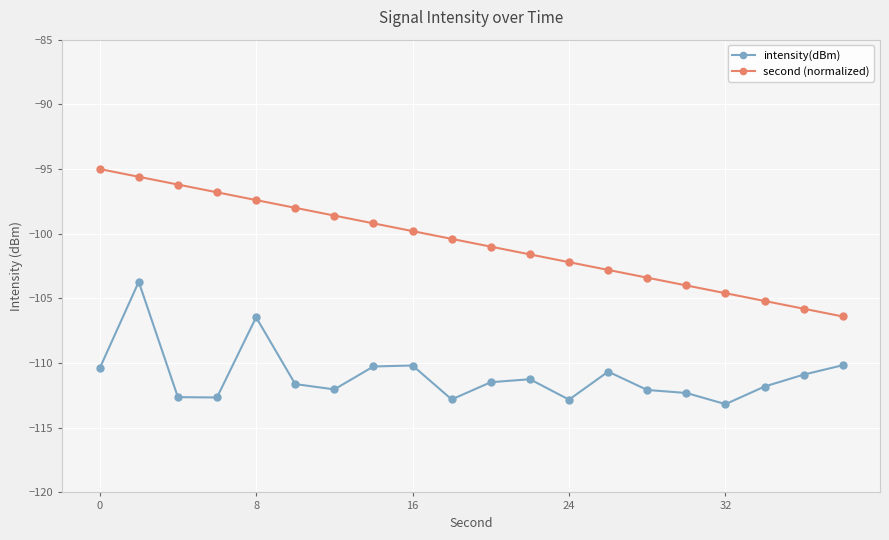

What is the average value of the intensity(dBm) series?

-111.0